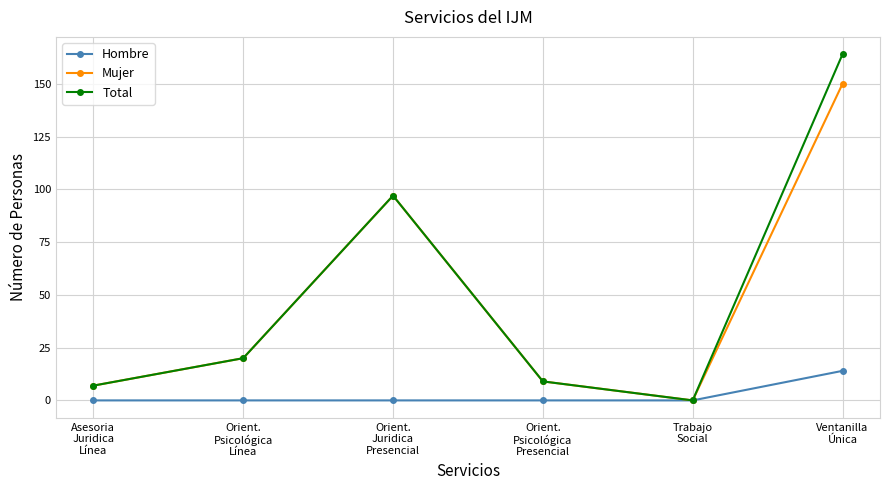

Which series has the largest range (max minus min)?

Total